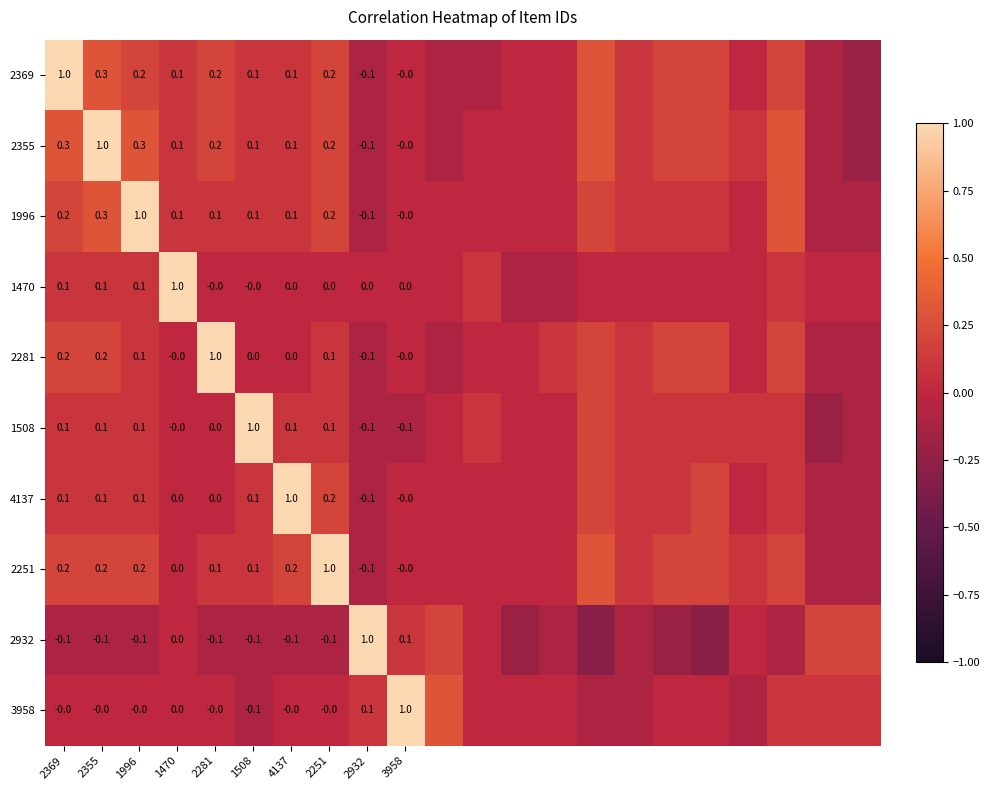

How many distinct data groups are displayed?

10